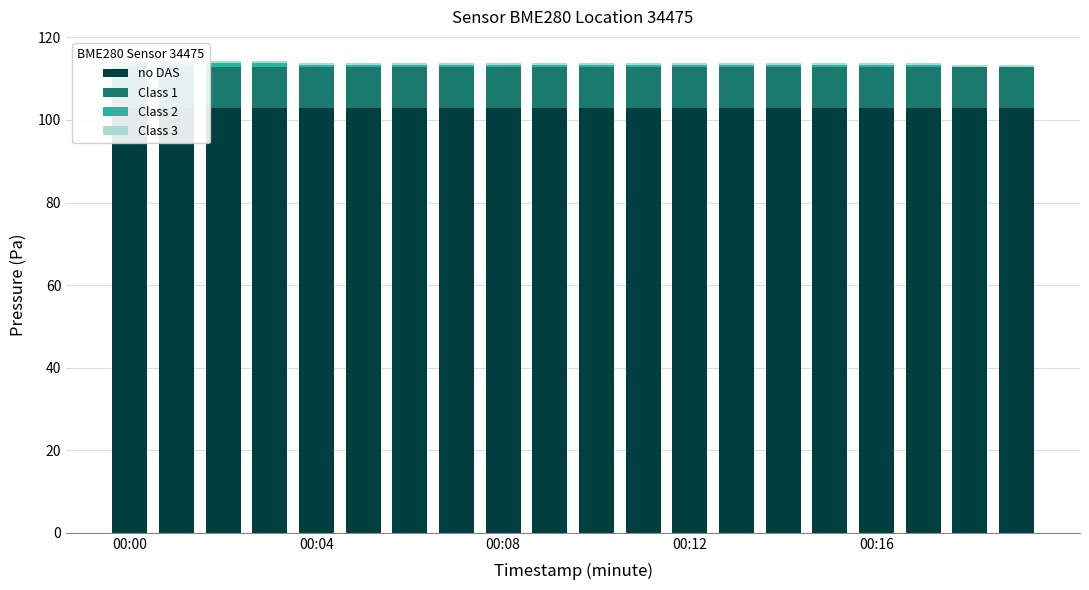

How many bars are there in total?

80